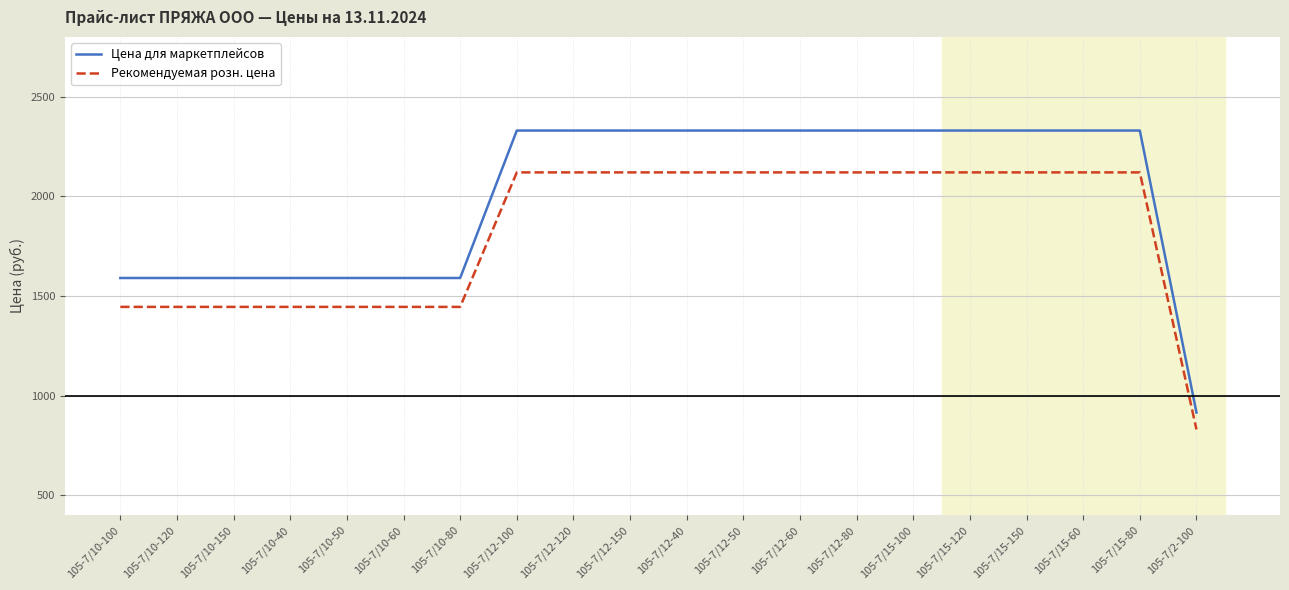

Count the Рекомендуемая розн. цена values in the range 1445 to 2120.

19